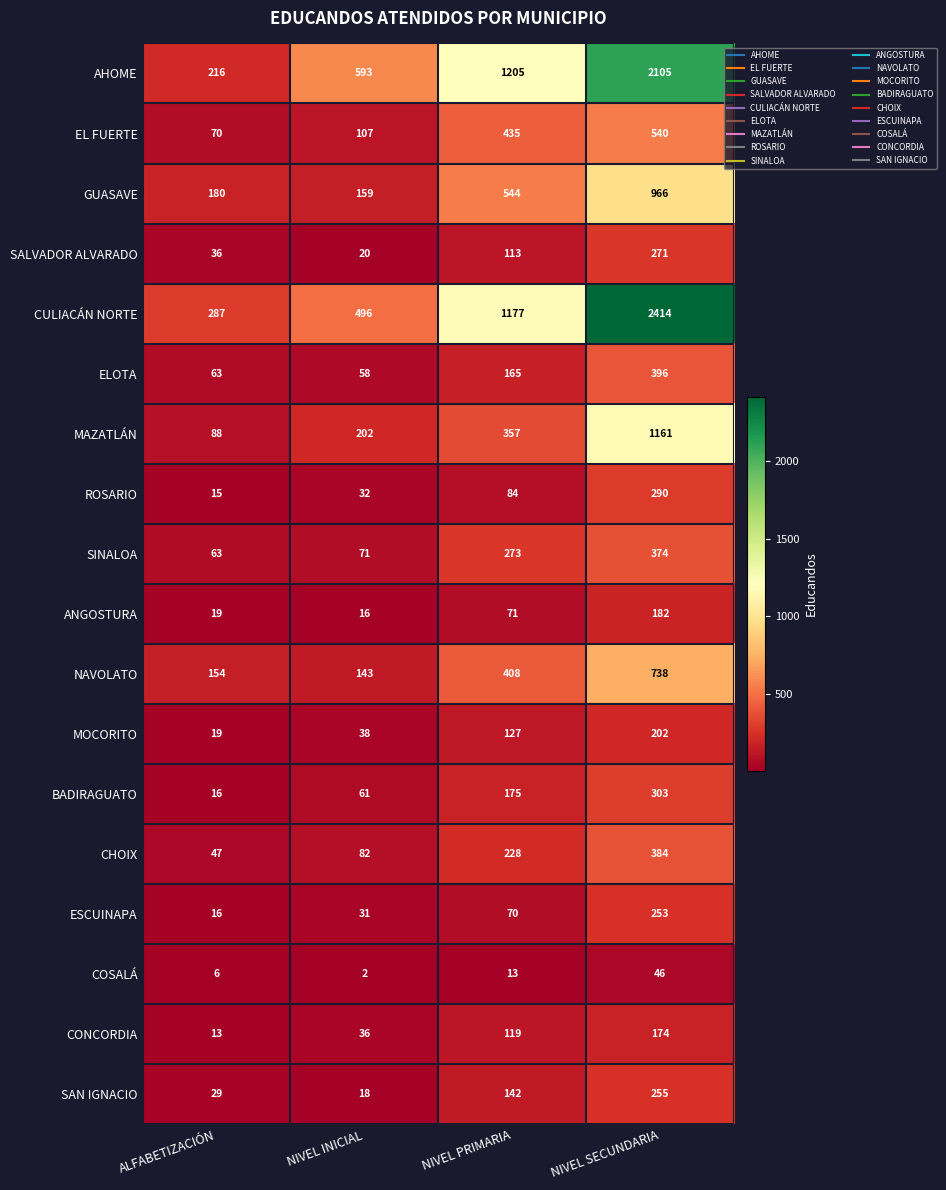

What is the total value across all series at NIVEL PRIMARIA?

5706